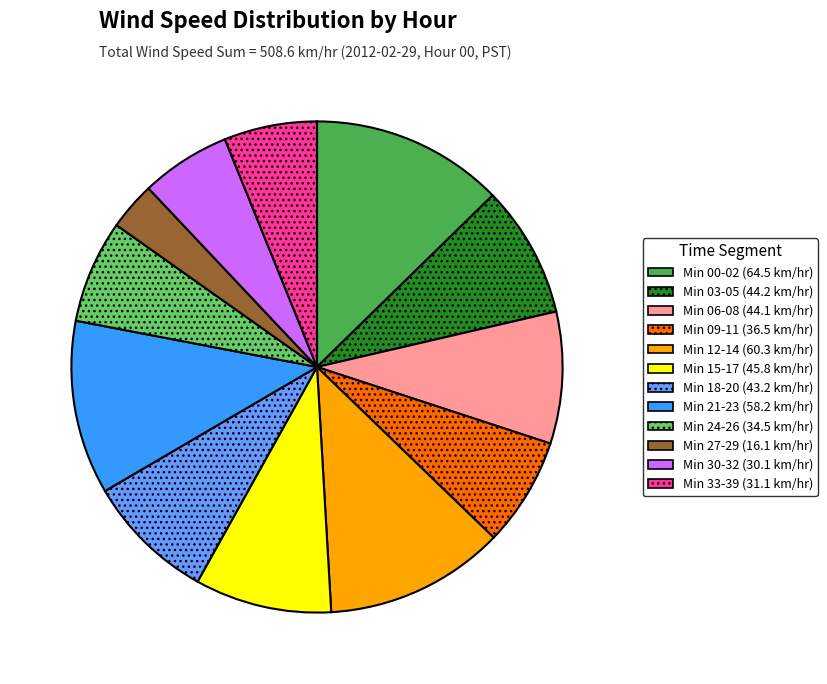

Count the number of slices in the pie.

12